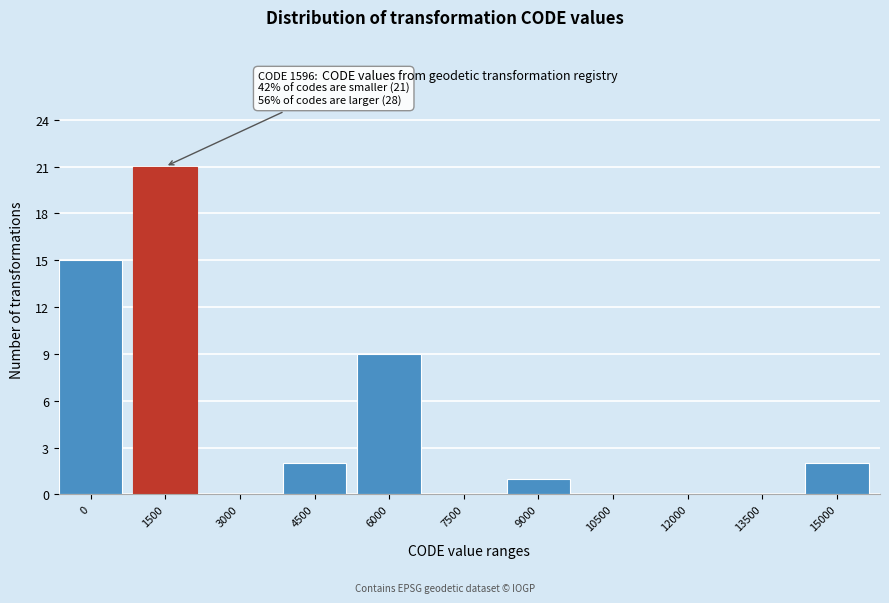

Reading left to right, transcribe all the data shown in this chart.

0=15	1500=21	3000=0	4500=2	6000=9	7500=0	9000=1	10500=0	12000=0	13500=0	15000=2